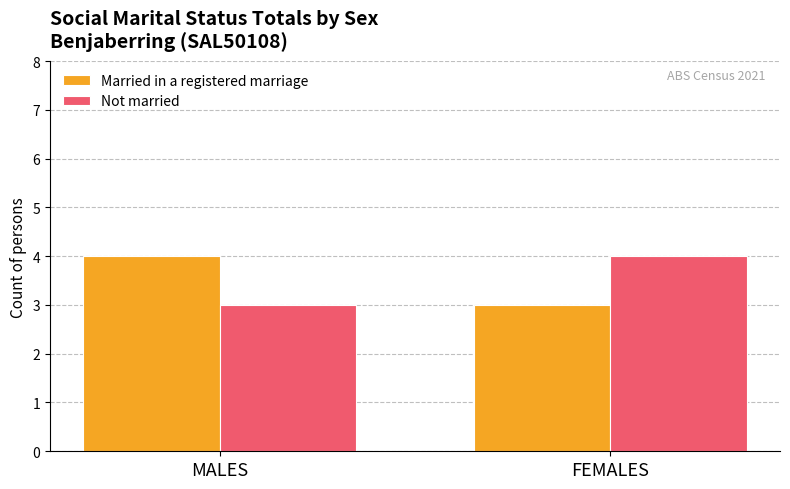

List the labels in order of Married in a registered marriage value, smallest first.

FEMALES, MALES